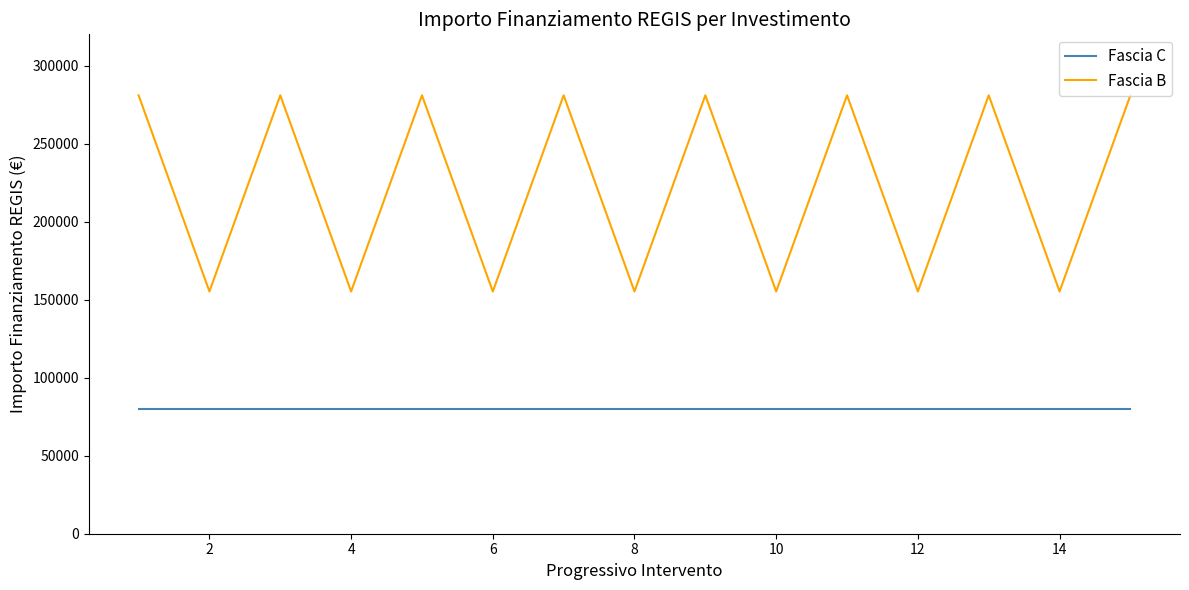

Does the chart display data point markers on the line(s)?

No